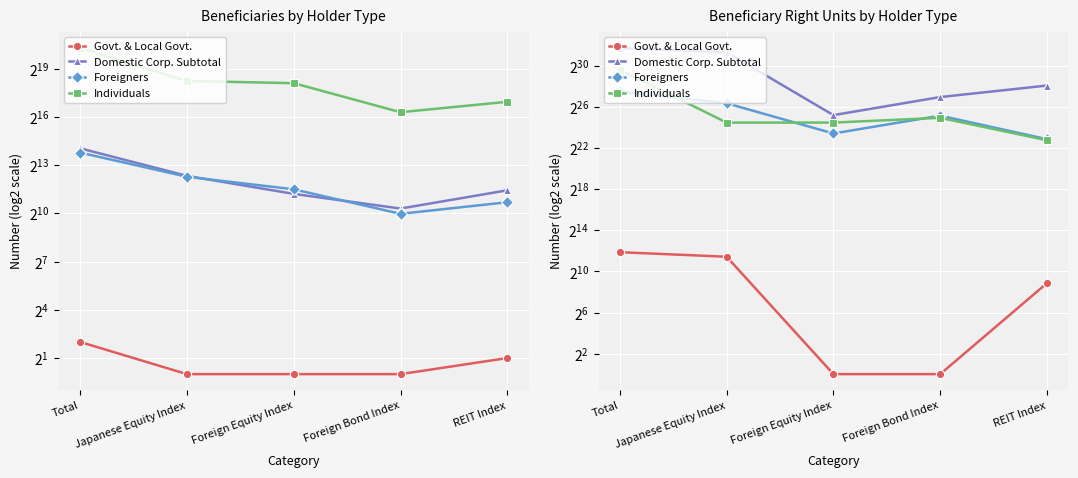

Between Japanese Equity Index and REIT Index, which series saw the biggest shift?

Domestic Corp. Subtotal